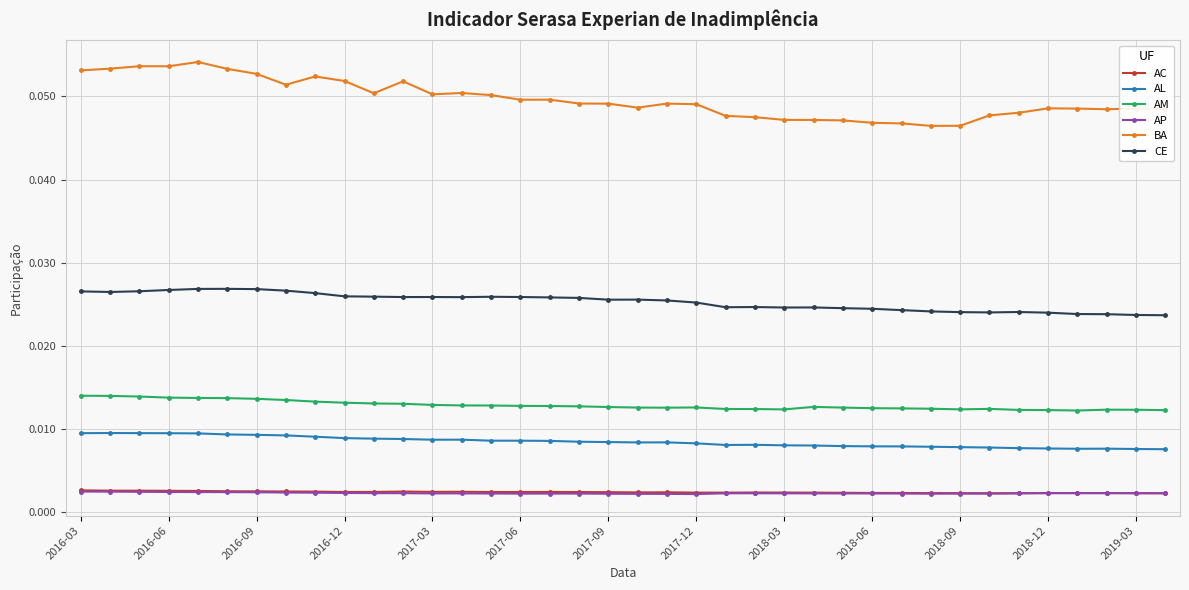

At how many categories does at least one series exceed 0?

38